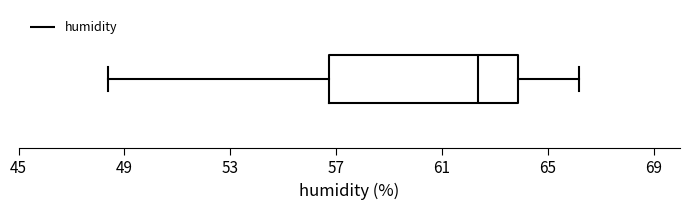

Where does the median line of the box sit on the x-axis? The values are not printed on the chart, so give them approximately, as read against the axis.

62.5